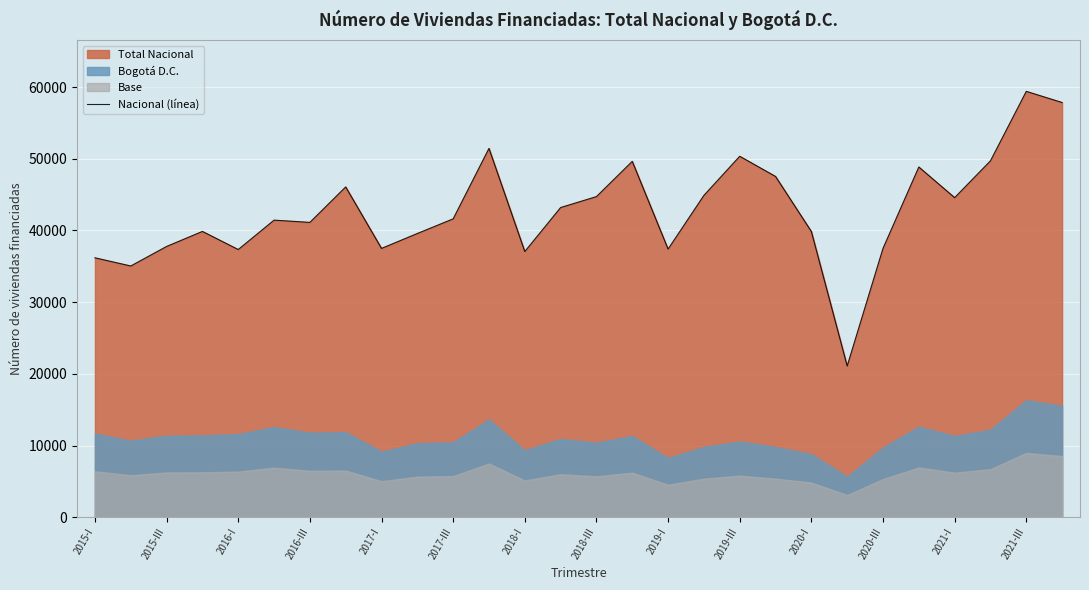

How many lines are shown in the chart?

1